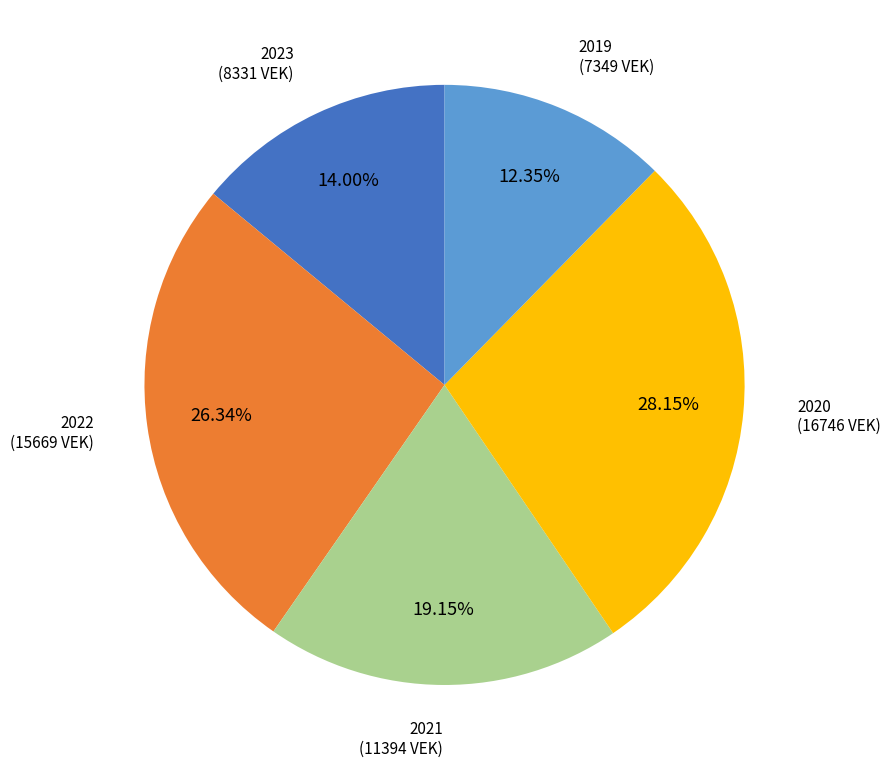

Is there a majority slice in this chart?

No